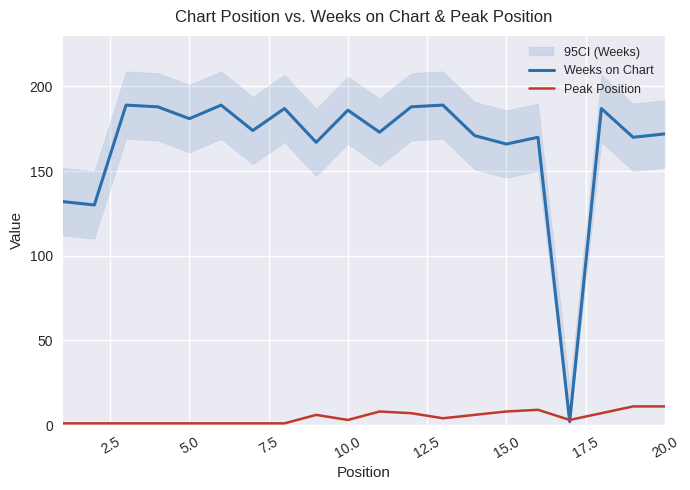

What is the sum of all Weeks on Chart values?

3311